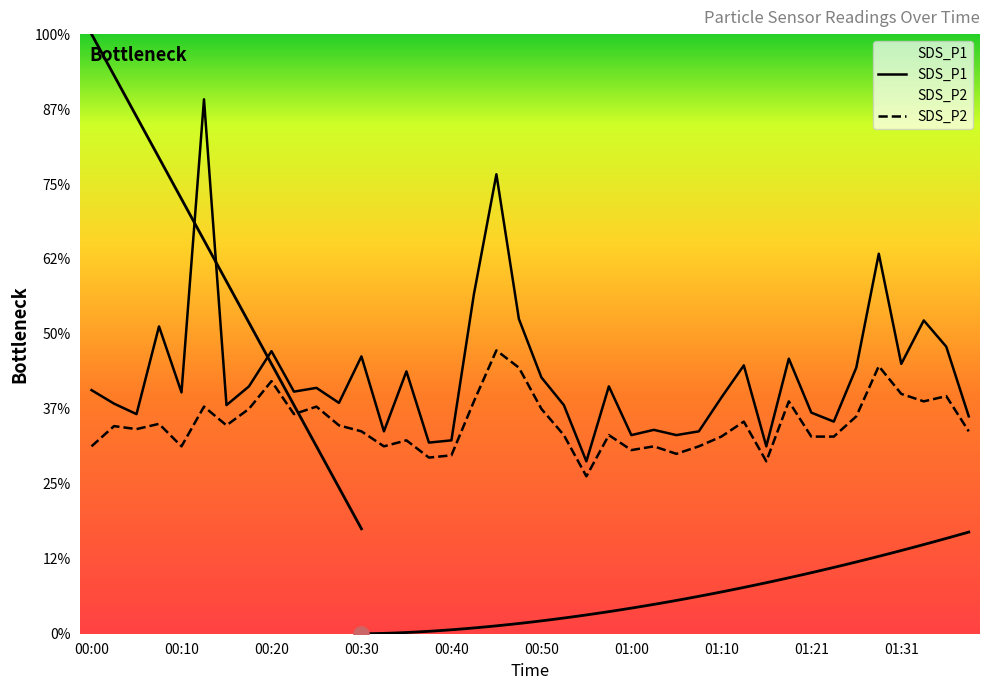

Is the value of SDS_P1 at 01:26 greater than the value of SDS_P2 at 00:23?

Yes